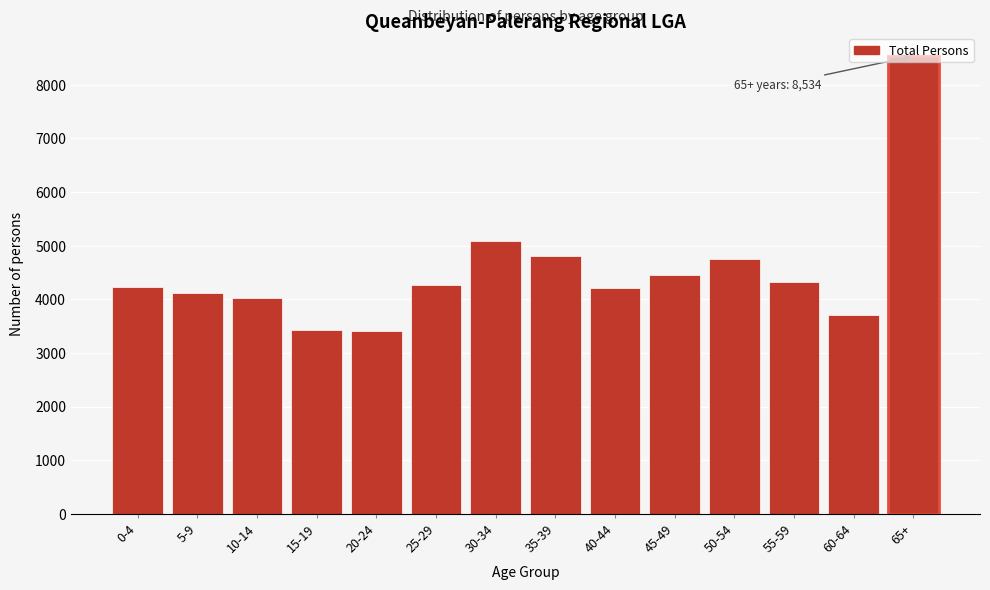

What is the change in value from 20-24 to 50-54?

+1342